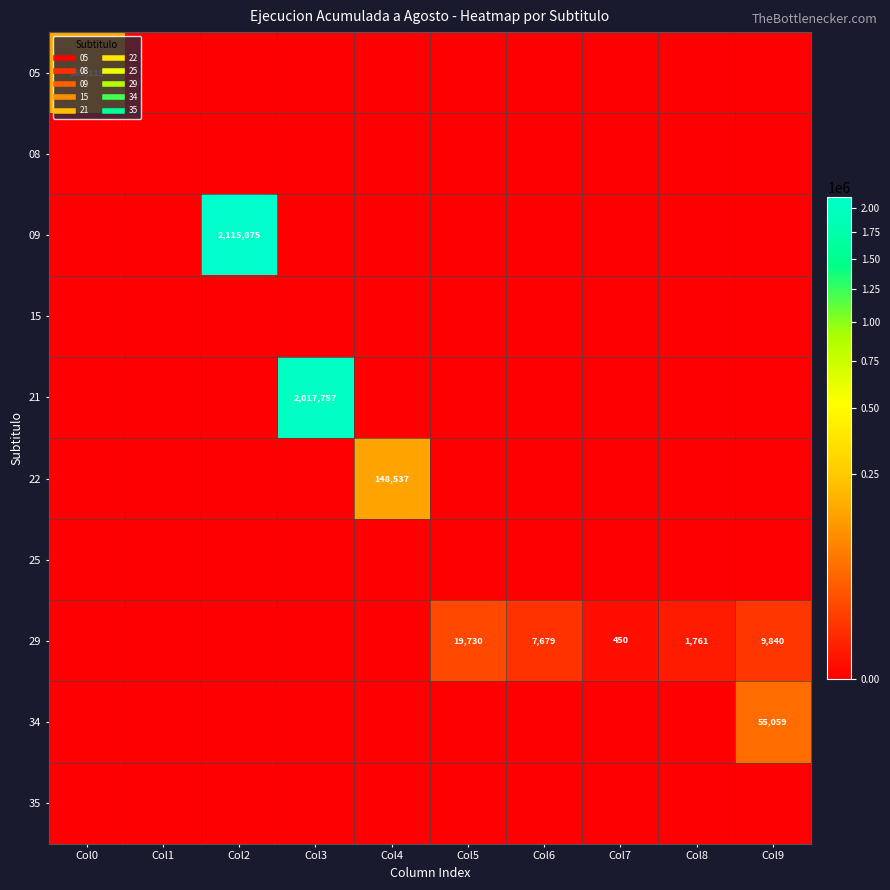

Which category has the lowest value across all series?

Col1